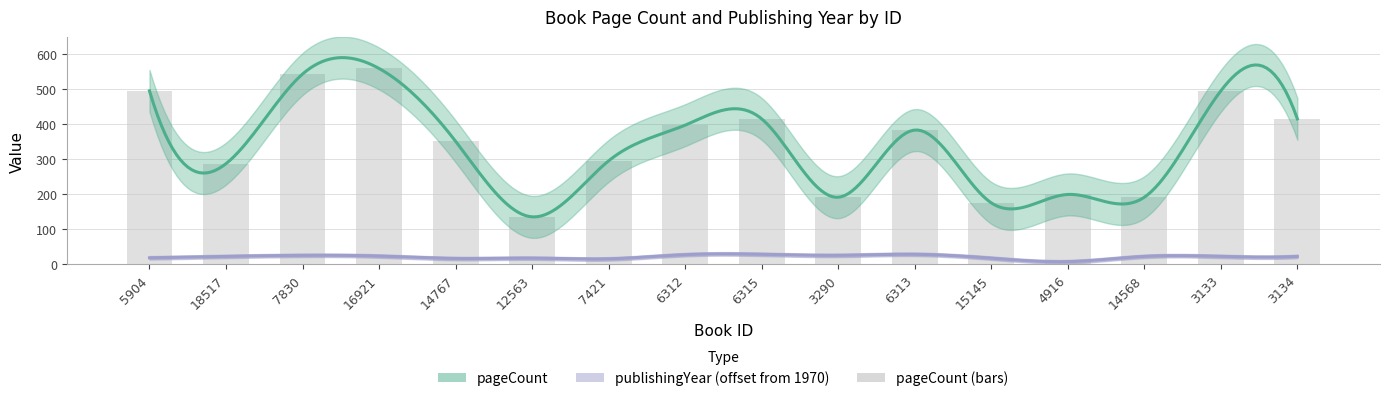

What is the sum of the values at 7421 and 14568?

488